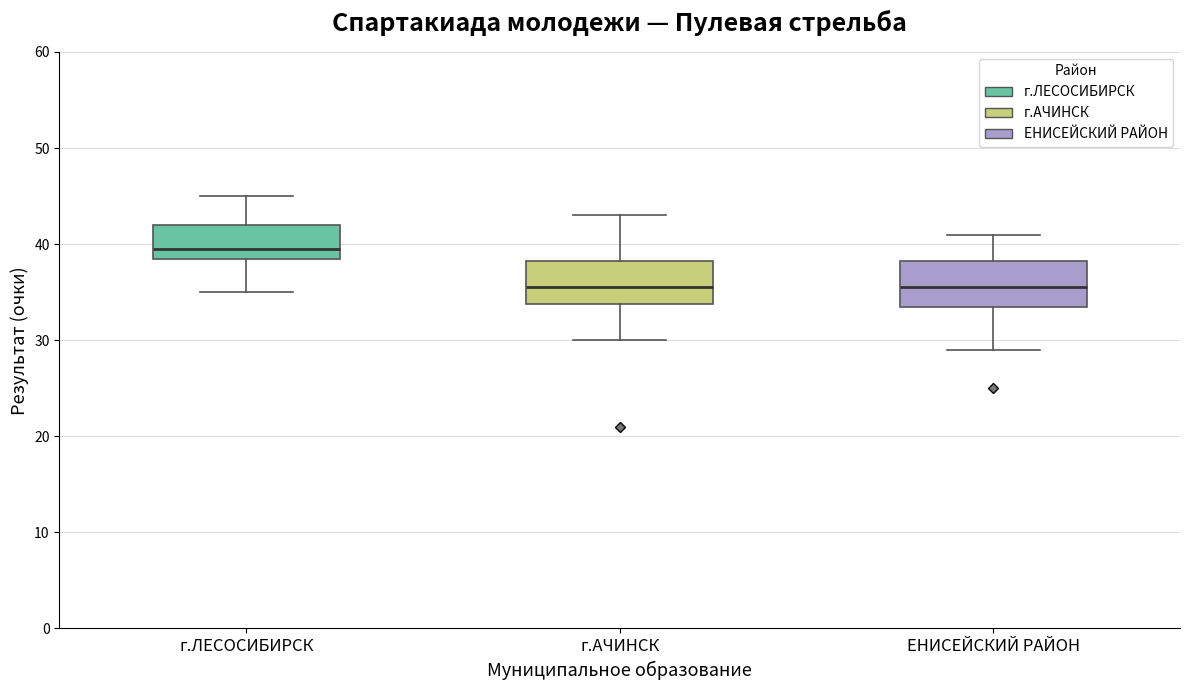

Where does the upper whisker of the box for ЕНИСЕЙСКИЙ РАЙОН end on the y-axis? The values are not printed on the chart, so give them approximately, as read against the axis.

41